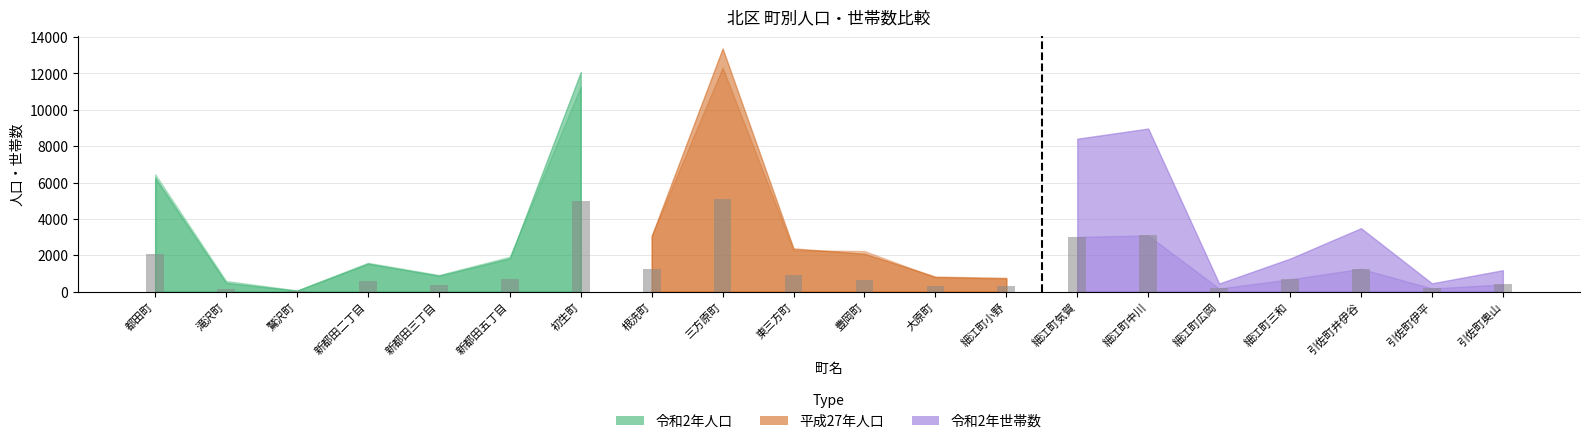

The value at 滝沢町 is 165. True or false?

True